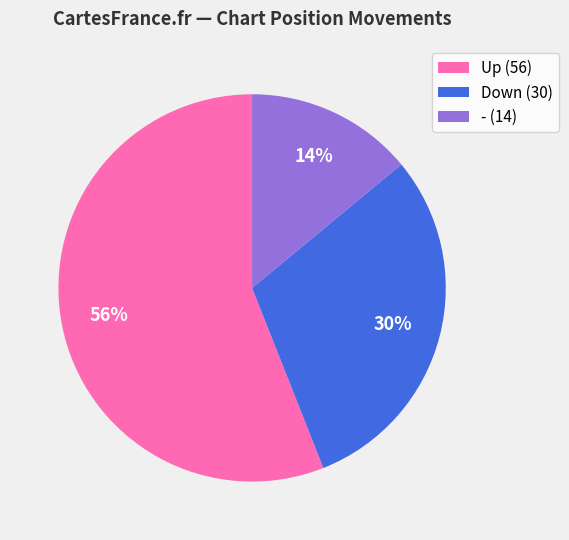

Do Up (56) and - (14) together represent more than half of the pie?

Yes